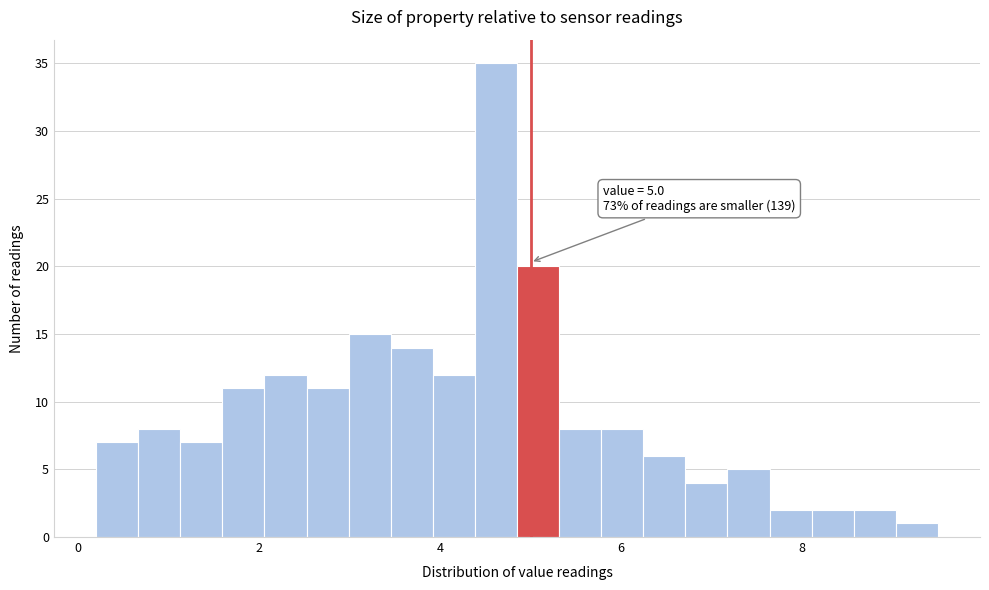

Around what value on the x-axis is the tallest bar? Give the approximate position of its centre, as read against the axis.

4.6